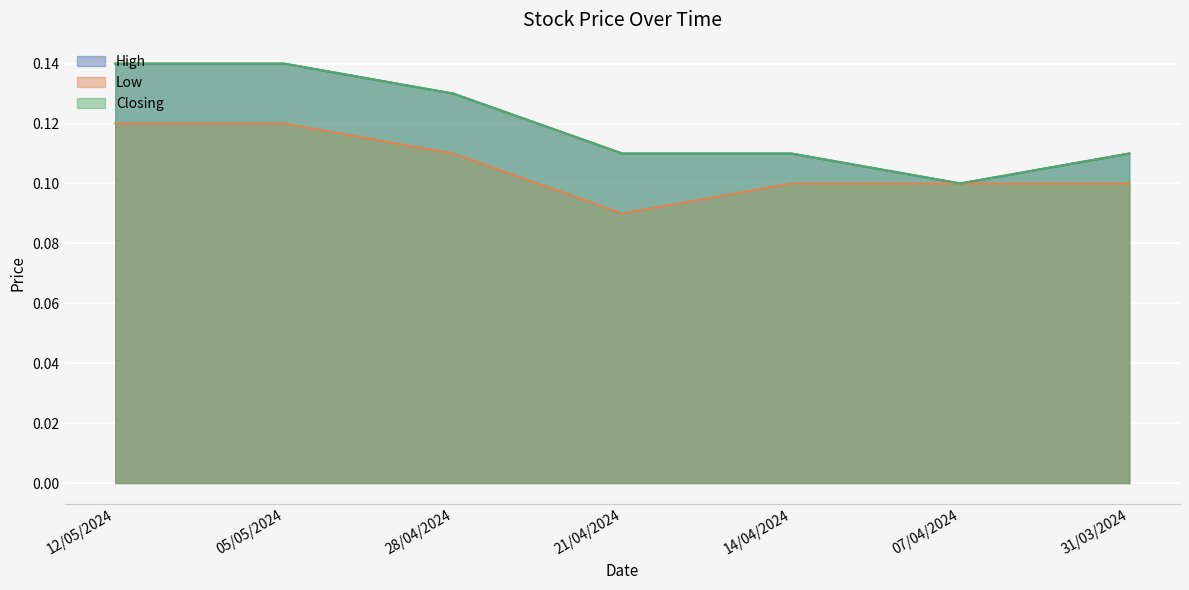

How many Low values are between 0 and 1?

7